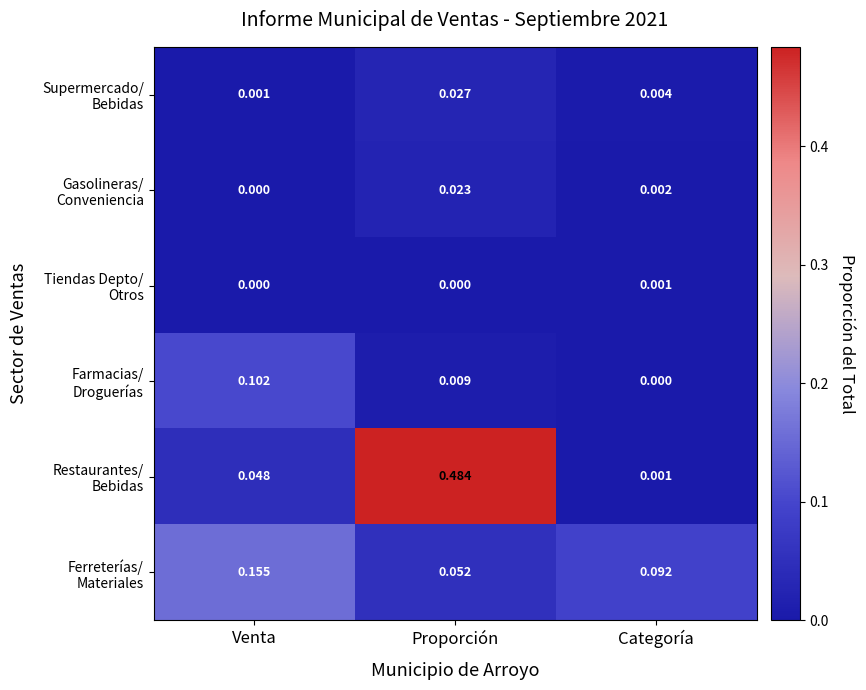

At which category is the sum across all series the highest?

Proporción